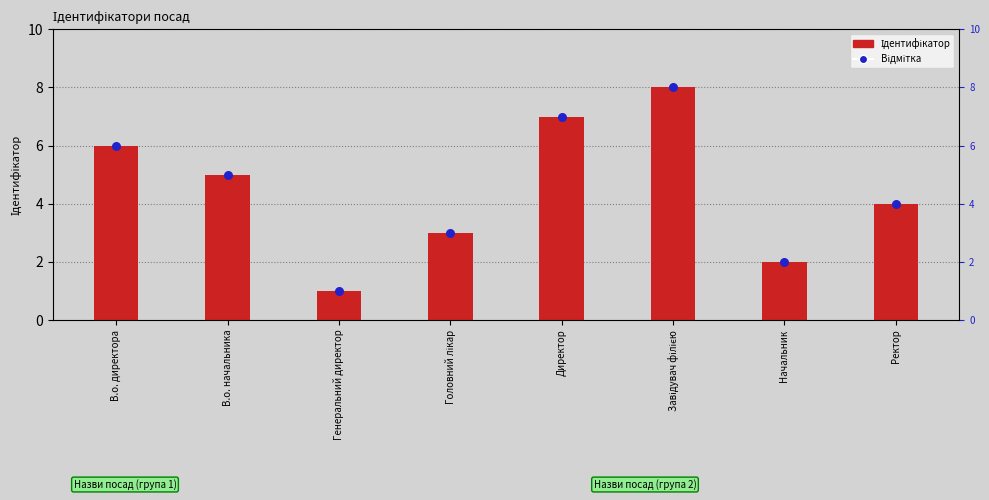

Which series has the largest Y range (max minus min)?

Ідентифікатор